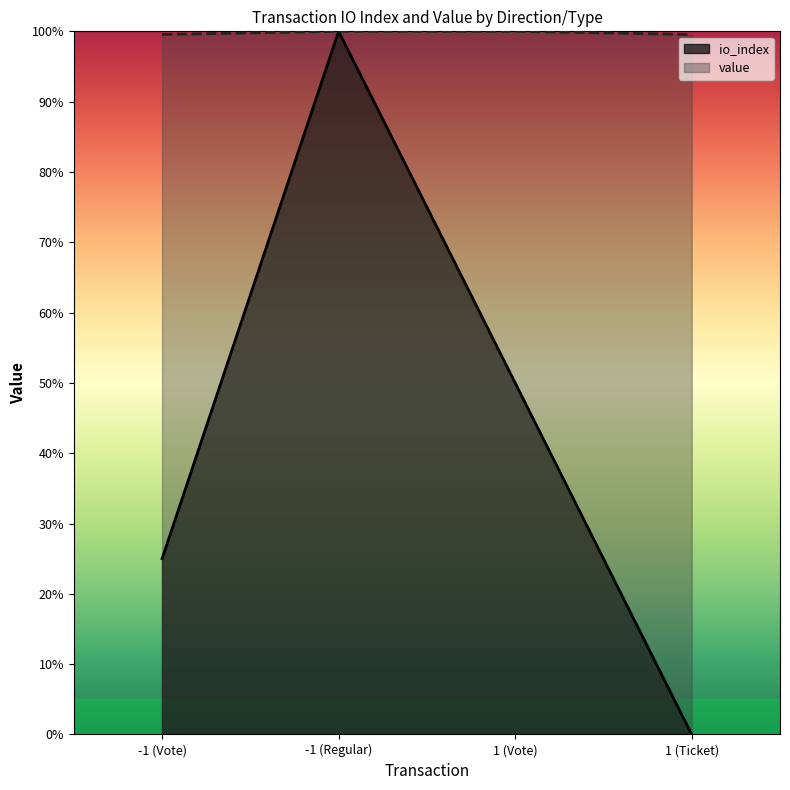

What is the value of the value point at the 2nd from the left?

100.0